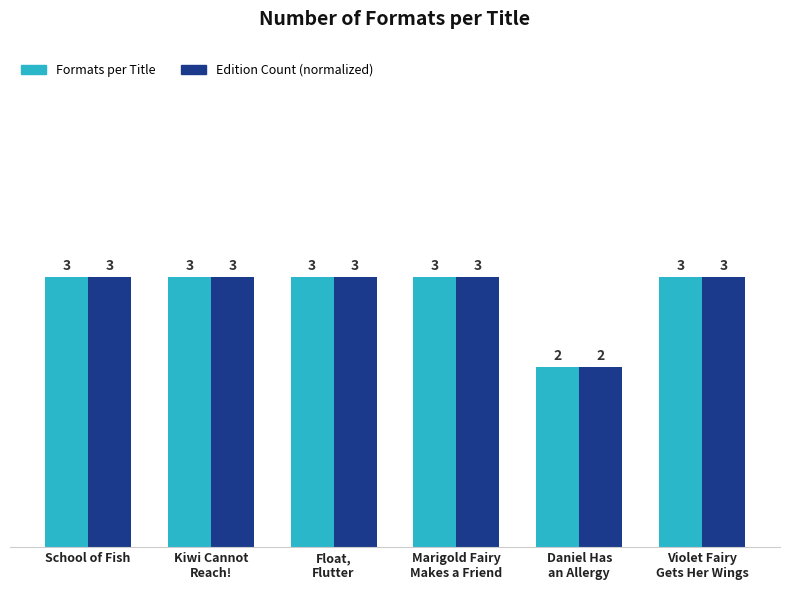

What is the sum of the Edition Count (normalized) values at School of Fish and Float,
Flutter?

6